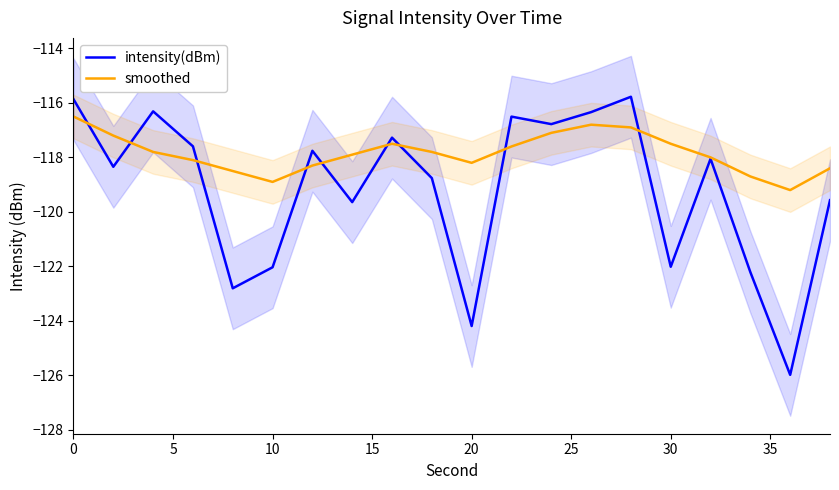

At how many categories does at least one series exceed -116?

2